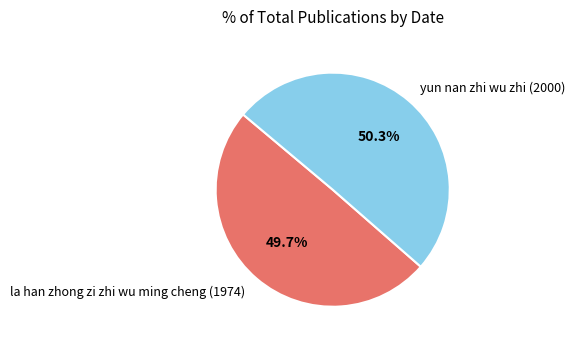

To the nearest percent, what is the difference between the largest and smallest slice percentages?

1%